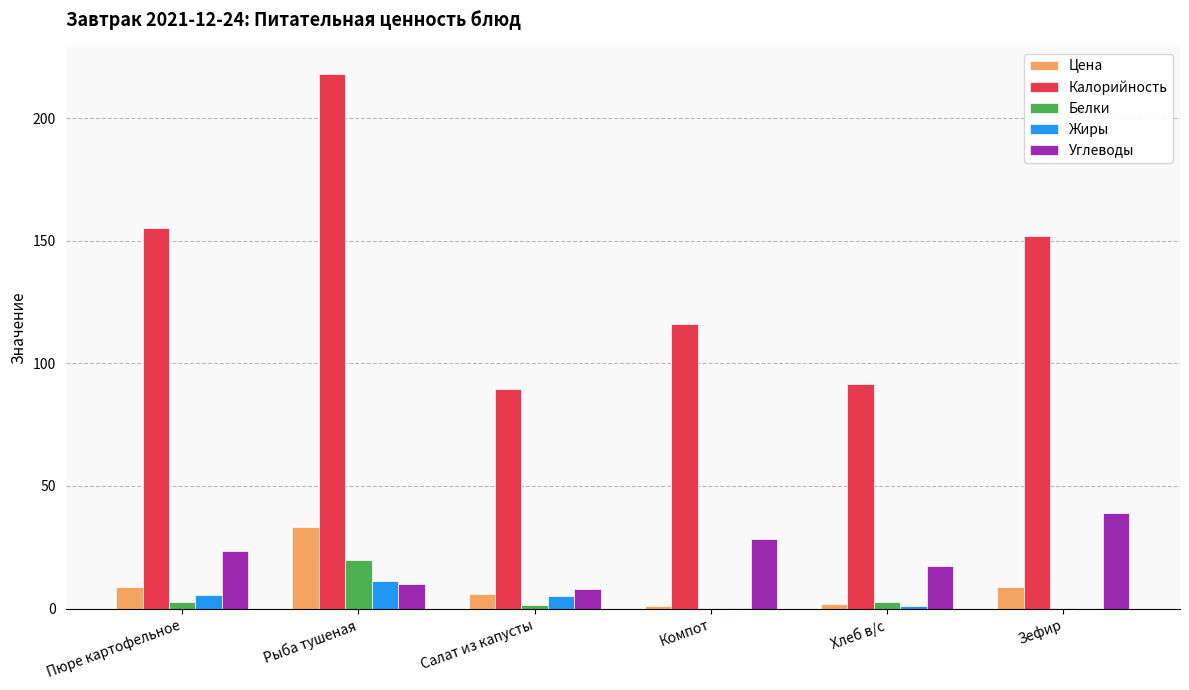

What is the total value across all series at Хлеб в/с?

114.8